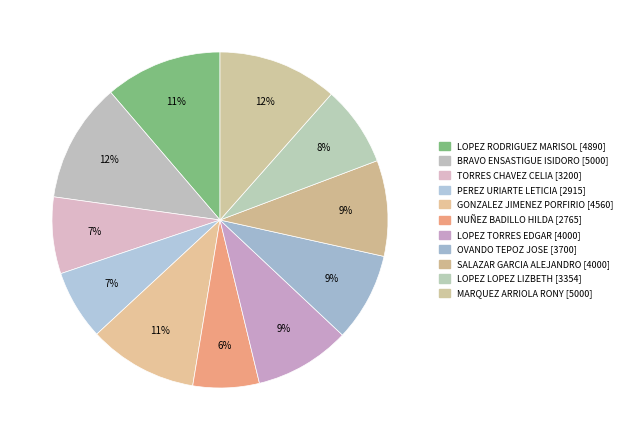

Does any single category account for the majority?

No